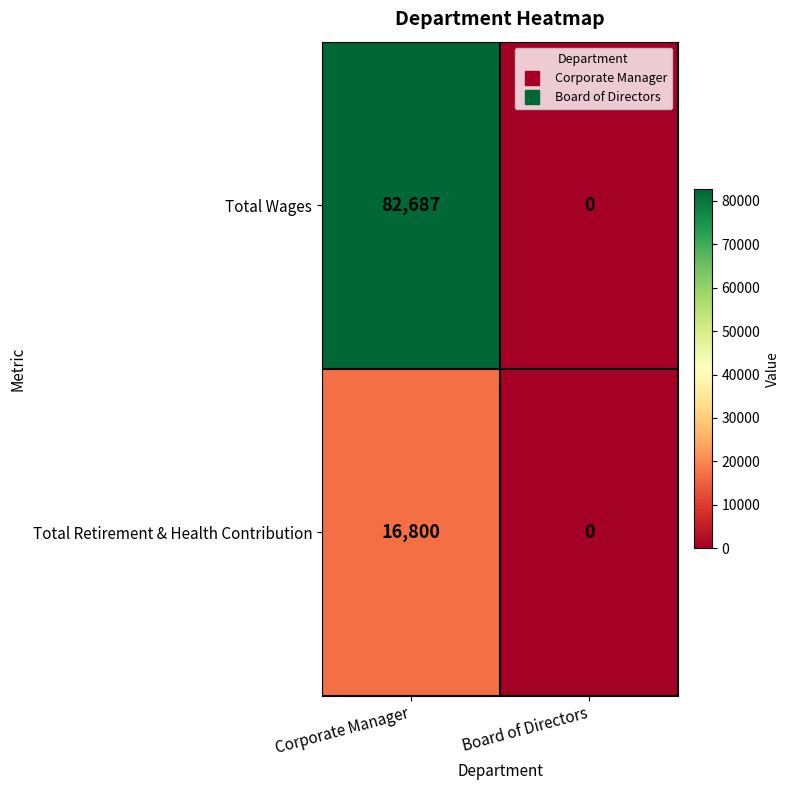

At how many categories does at least one series exceed 33205?

1